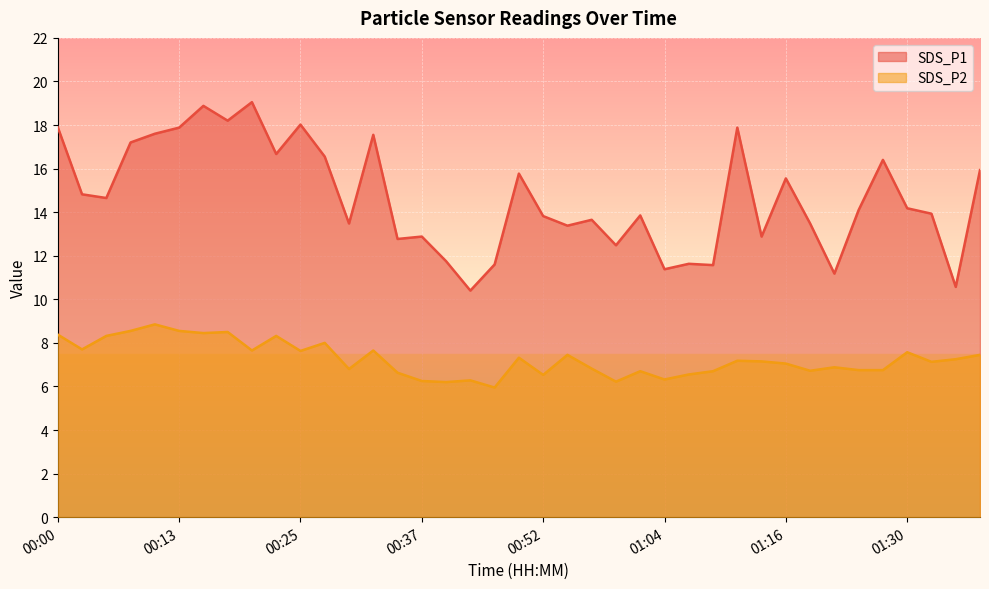

Which has a higher value, 00:37 or 01:02?

01:02